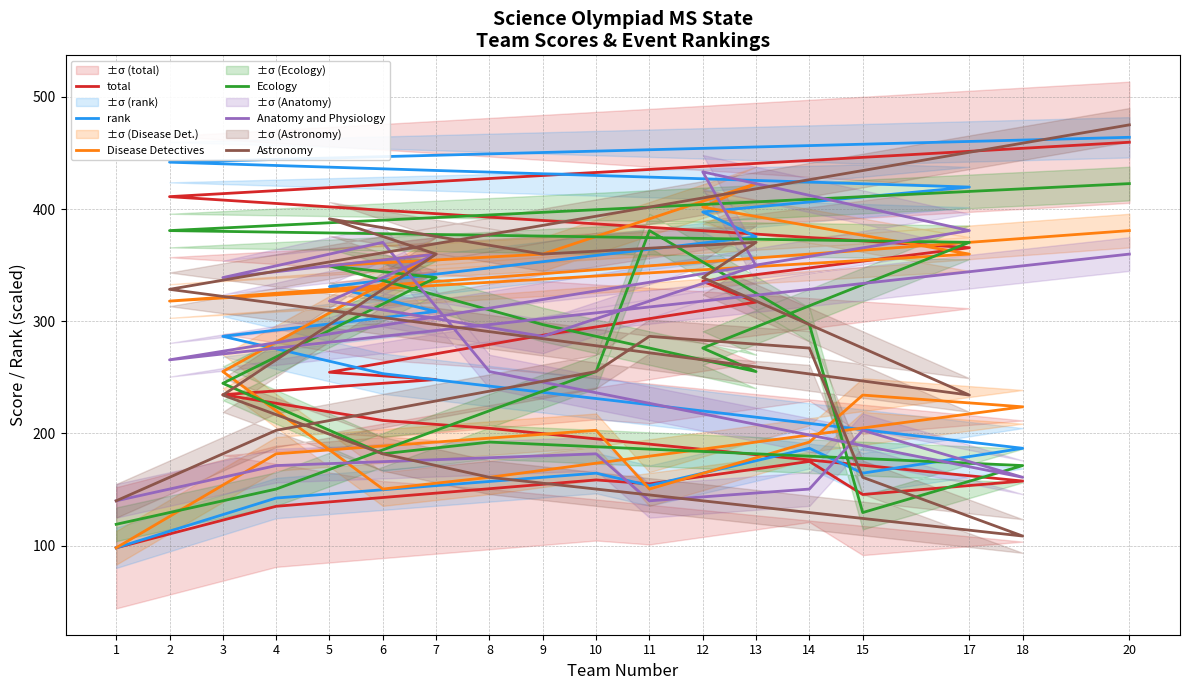

What is the average value of the Anatomy and Physiology series?

270.2